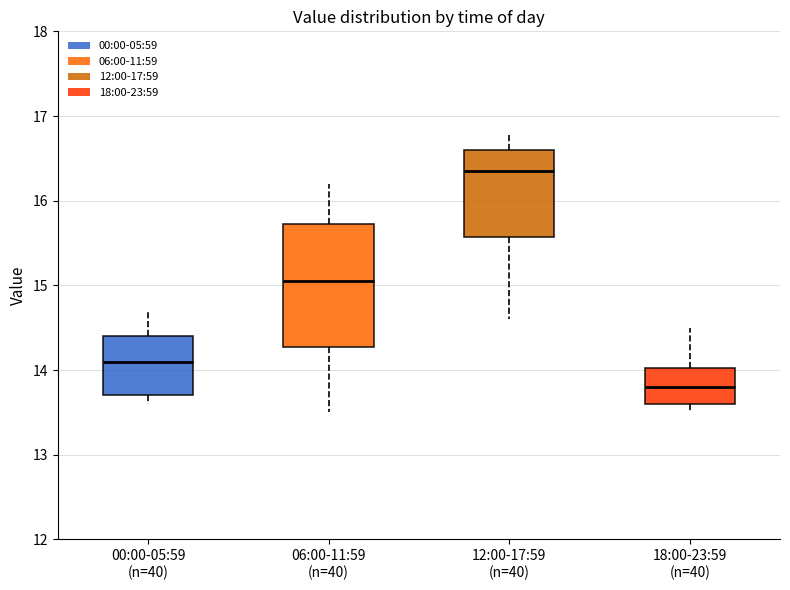

Comparing the boxes themselves (not the whiskers), which one is the tallest?

06:00-11:59 (n=40)